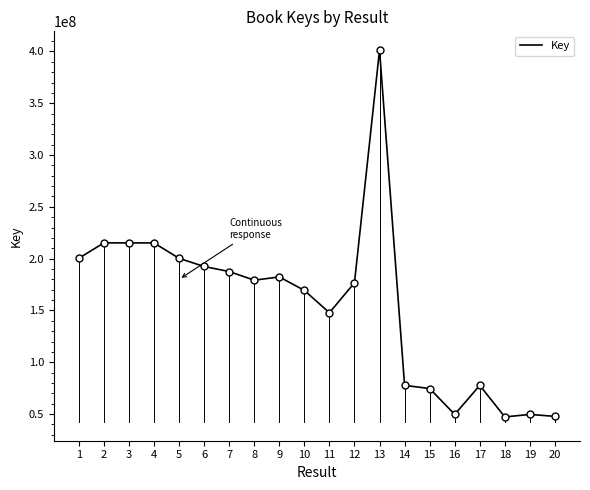

What is the difference between the maximum and minimum values?

354202678